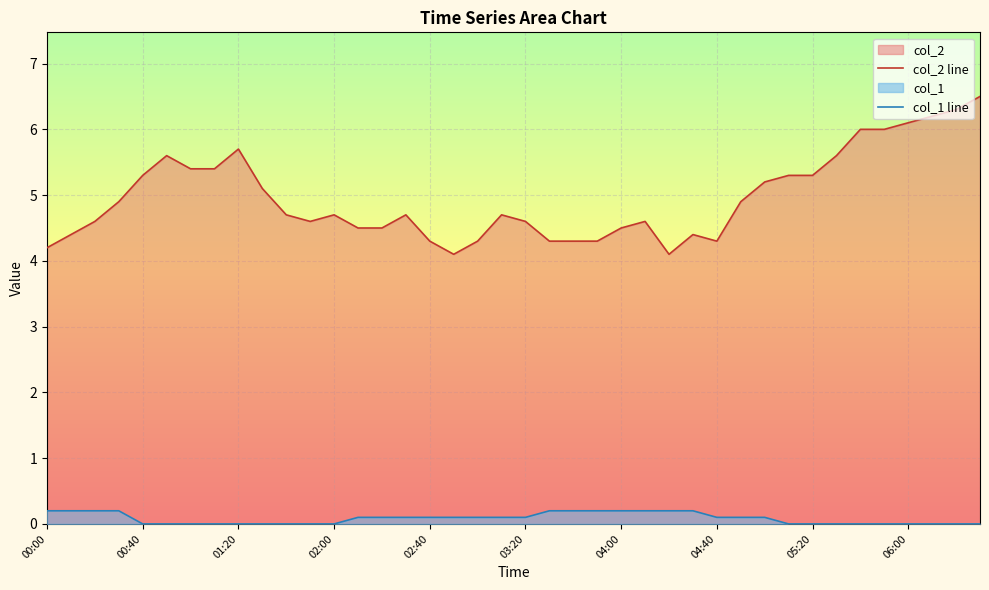

Reading left to right, transcribe all the data shown in this chart.

col_2: 4.2	4.4	4.6	4.9	5.3	5.6	5.4	5.4	5.7	5.1	4.7	4.6	4.7	4.5	4.5	4.7	4.3	4.1	4.3	4.7	4.6	4.3	4.3	4.3	4.5	4.6	4.1	4.4	4.3	4.9	5.2	5.3	5.3	5.6	6.0	6.0	6.1	6.2	6.3	6.5
col_1: 0.2	0.2	0.2	0.2	0.0	0.0	0.0	0.0	0.0	0.0	0.0	0.0	0.0	0.1	0.1	0.1	0.1	0.1	0.1	0.1	0.1	0.2	0.2	0.2	0.2	0.2	0.2	0.2	0.1	0.1	0.1	0.0	0.0	0.0	0.0	0.0	0.0	0.0	0.0	0.0